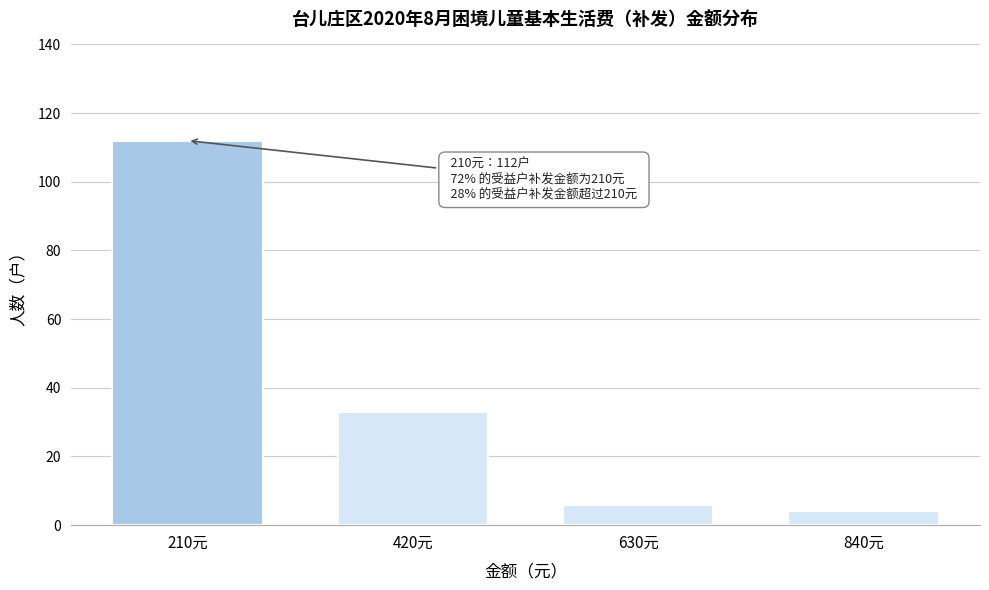

Reading right to left, what are all the values shown in this chart?

4	6	33	112